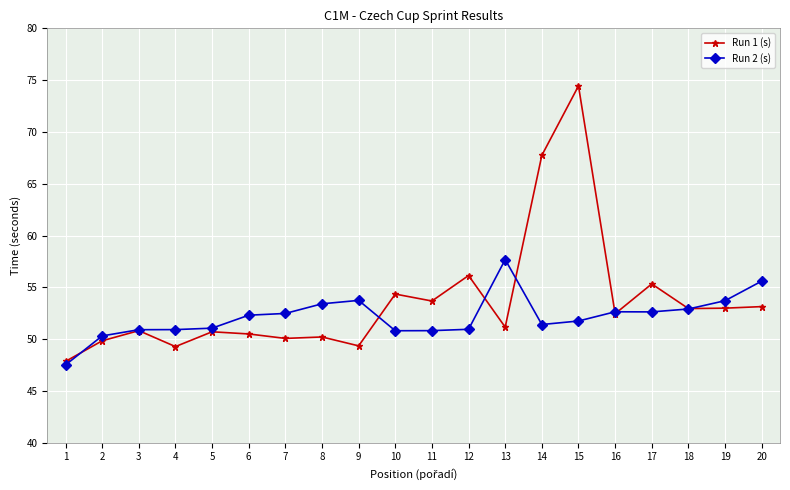

At which category does Run 1 (s) reach its first local valley?

4